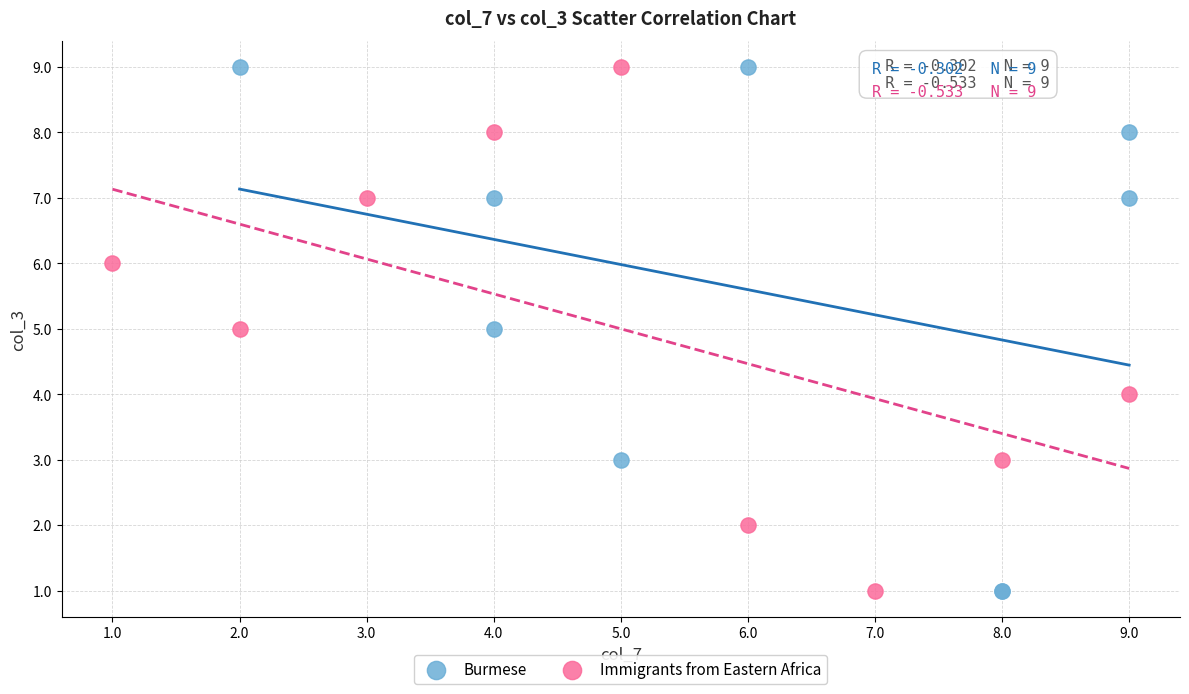

Which series has the widest spread of Y values?

Burmese